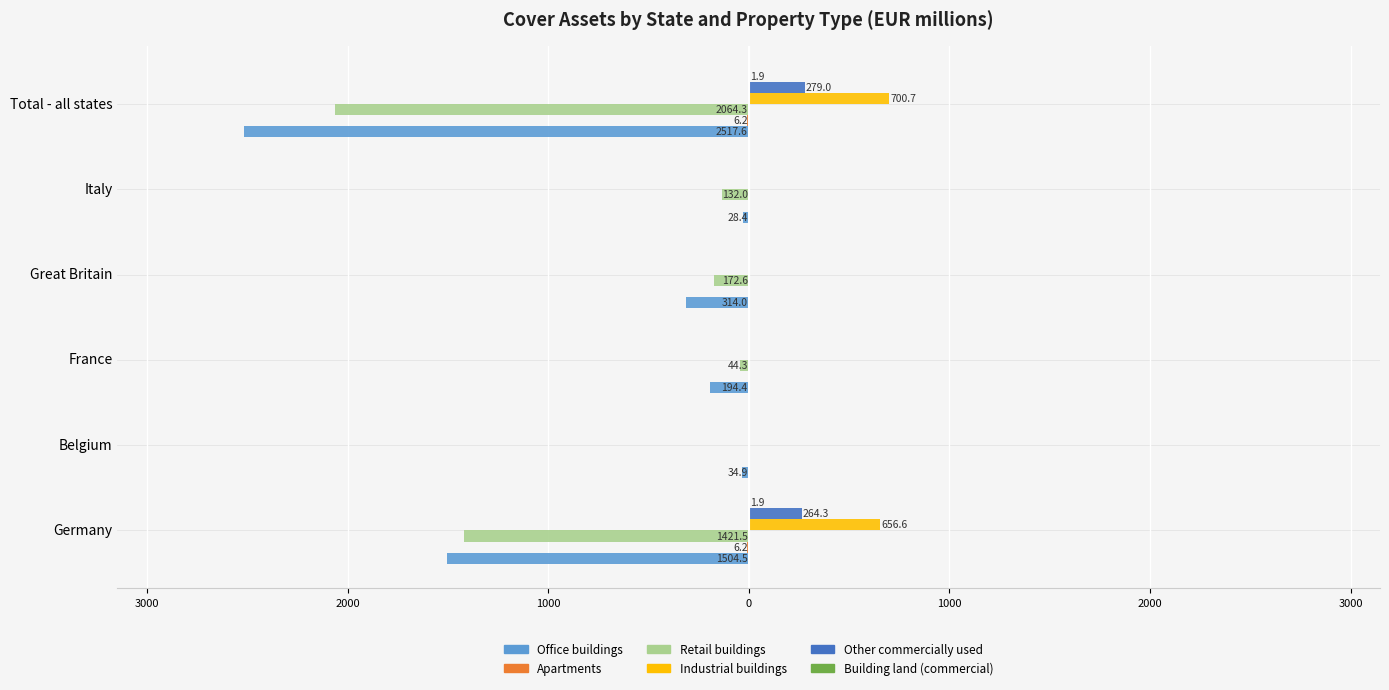

Reading right to left, extract all data points from this chart.

Office buildings: -2517.6	-28.4	-314.0	-194.4	-34.9	-1504.5
Apartments: -6.2	0.0	0.0	0.0	0.0	-6.2
Retail buildings: -2064.3	-132.0	-172.6	-44.3	0.0	-1421.5
Industrial buildings: 700.7	0.0	0.0	0.0	0.0	656.6
Other commercially used: 279.0	0.0	0.0	0.0	0.0	264.3
Building land (commercial): 1.9	0.0	0.0	0.0	0.0	1.9